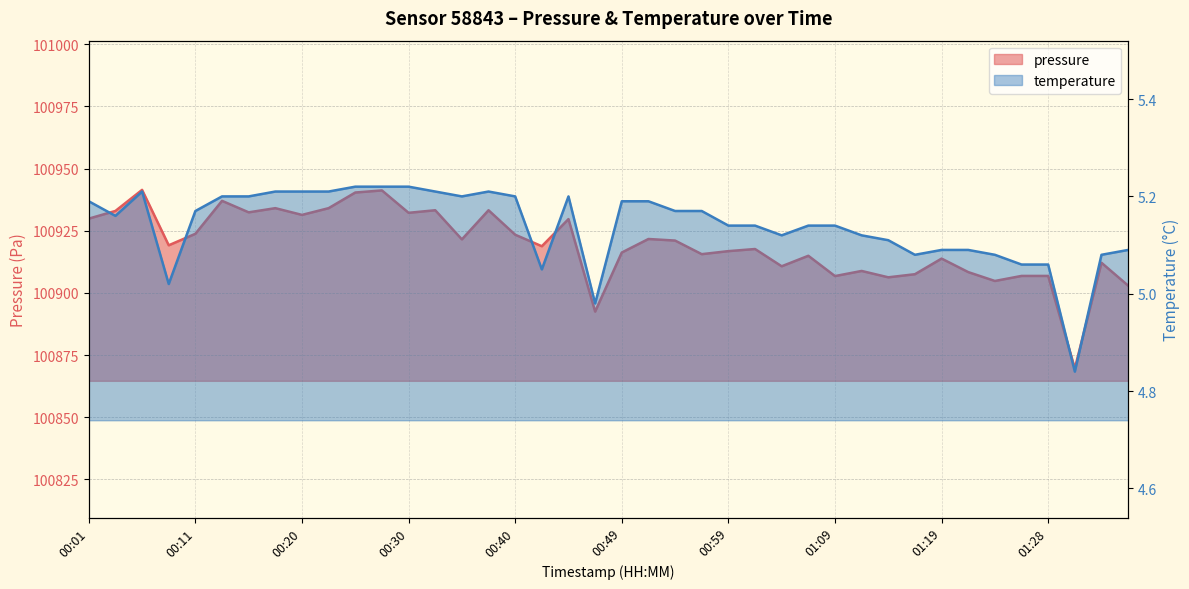

Rank the series by their maximum value, from lowest to highest.

temperature, pressure